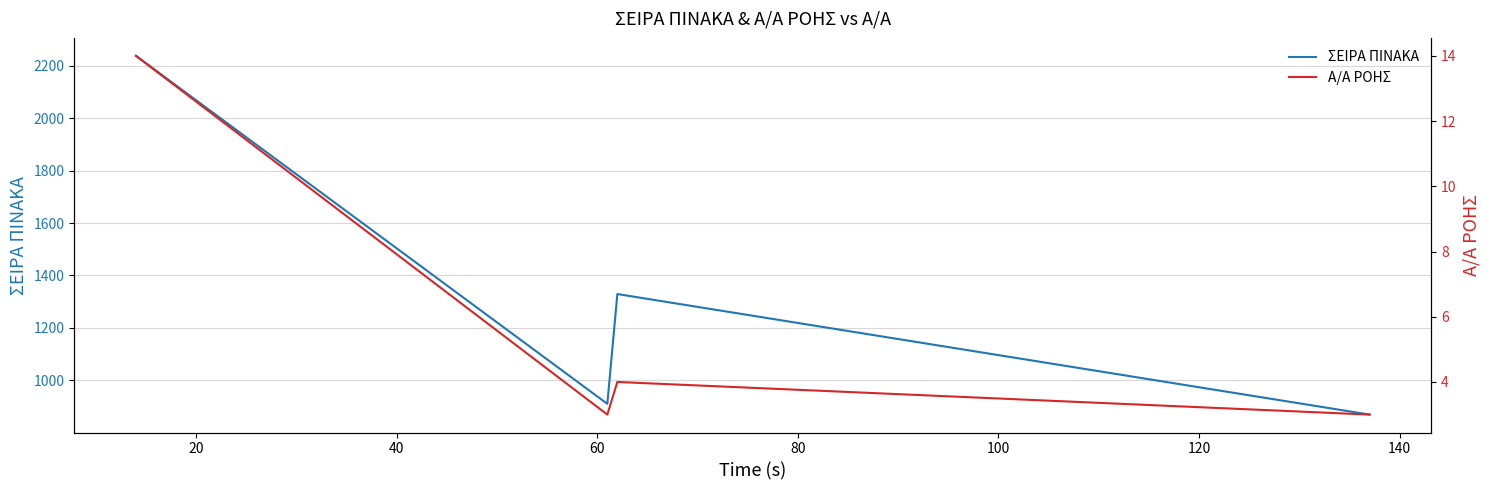

What is the sum of all Α/Α ΡΟΗΣ values?

24